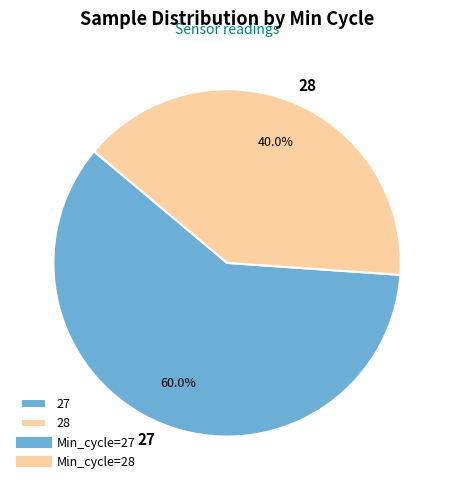

What percentage is the 27 slice, to the nearest percent?

60%